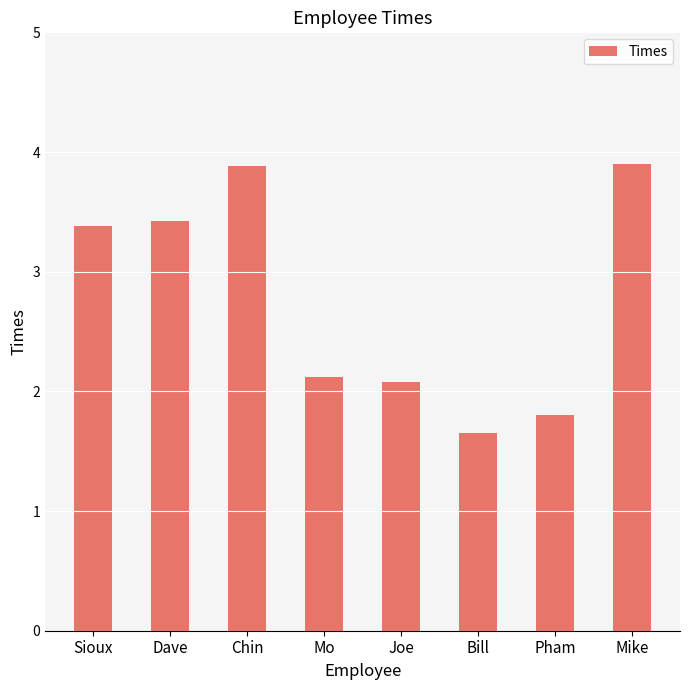

Are the bars grouped side by side (vs. stacked)?

No